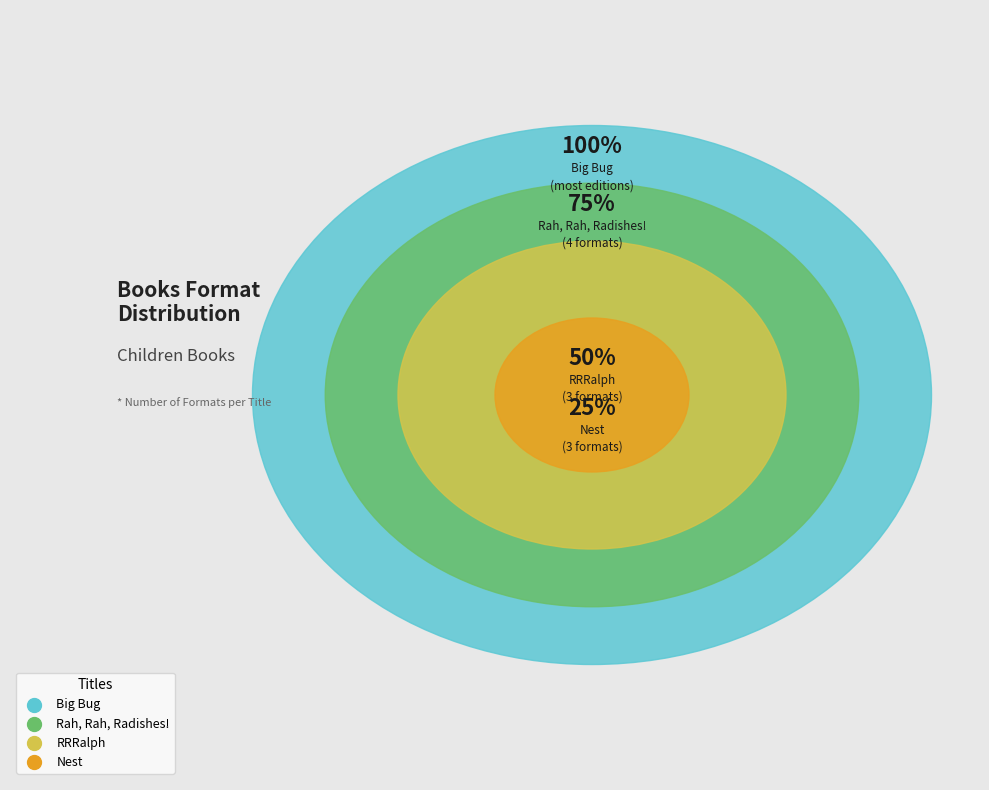

The Nest slice represents 10% of the pie. True or false?

False